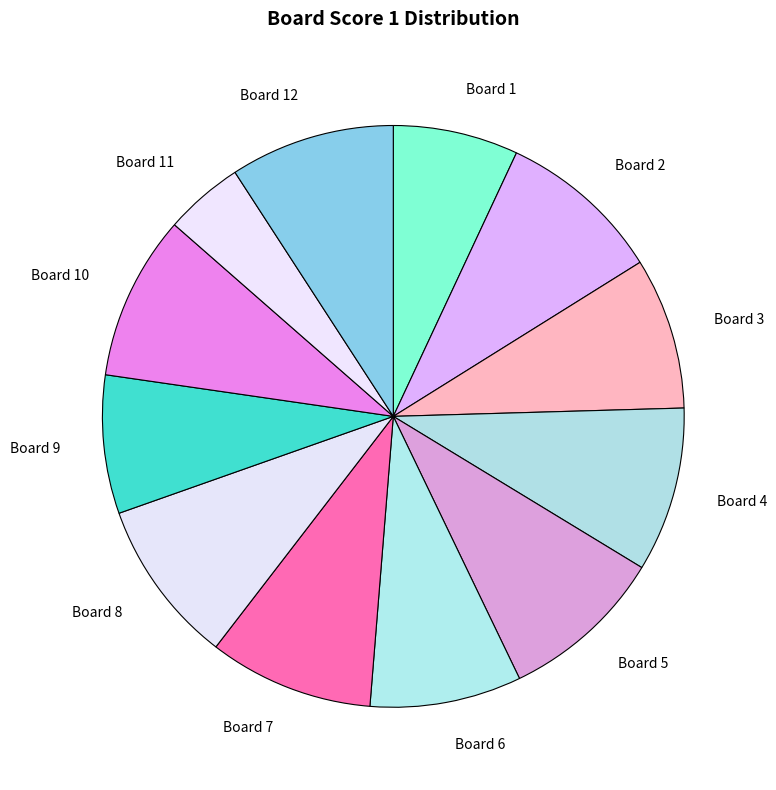

Which slice is the smallest?

Board 11